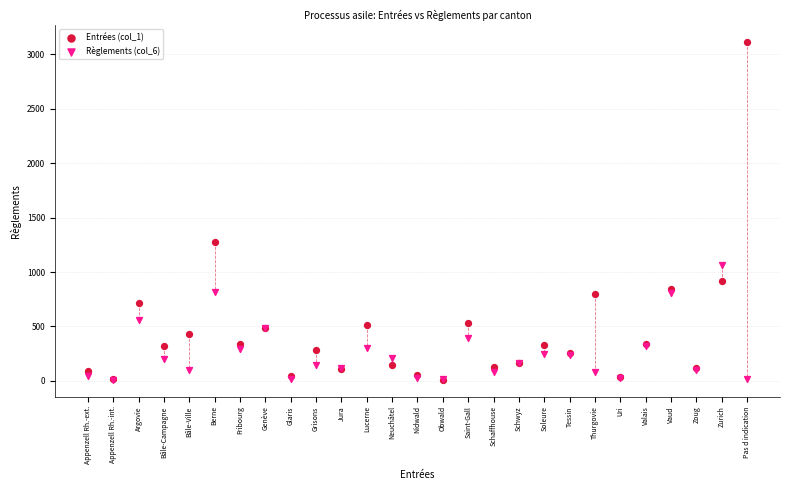

Across all series, what Y value is closest to 1562?

1273